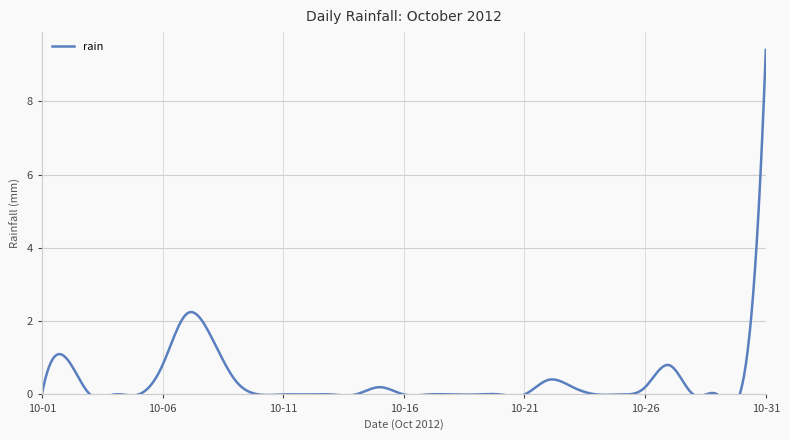

List the labels in order of value, largest first.

2012-10-31, 2012-10-07, 2012-10-08, 2012-10-02, 2012-10-06, 2012-10-27, 2012-10-09, 2012-10-22, 2012-10-15, 2012-10-23, 2012-10-26, 2012-10-30, 2012-10-01, 2012-10-03, 2012-10-04, 2012-10-05, 2012-10-10, 2012-10-11, 2012-10-12, 2012-10-13, 2012-10-14, 2012-10-16, 2012-10-17, 2012-10-18, 2012-10-19, 2012-10-20, 2012-10-21, 2012-10-24, 2012-10-25, 2012-10-28, 2012-10-29